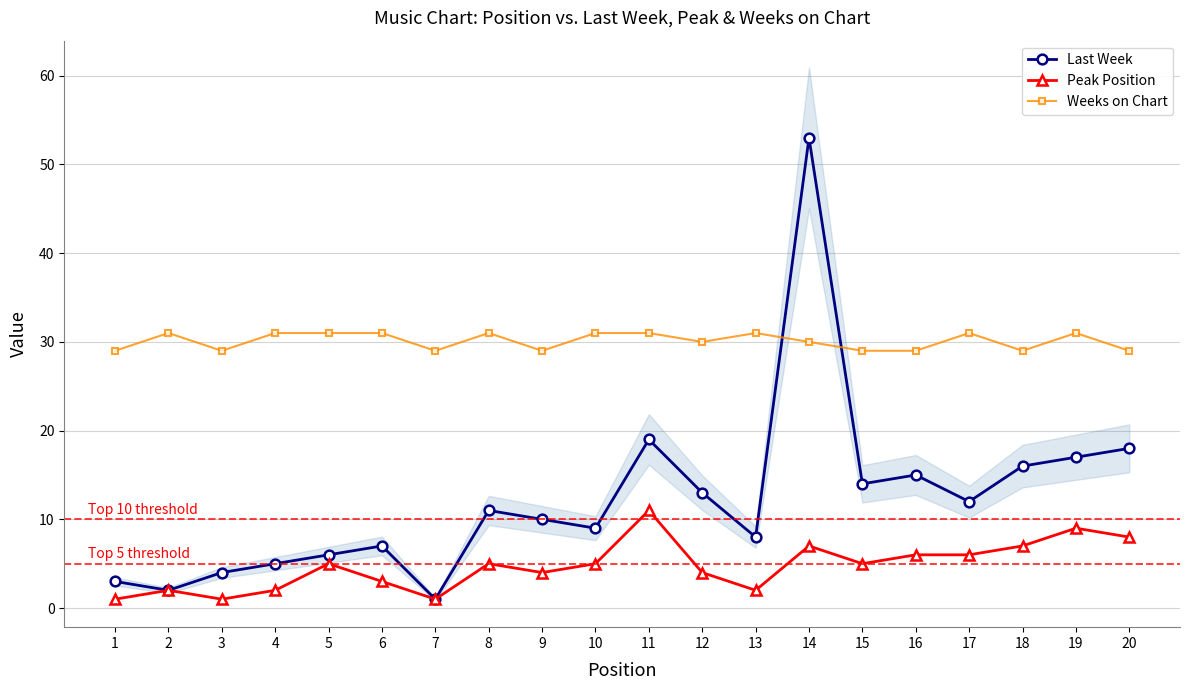

True or false: Last Week and Peak Position intersect in this chart.

False